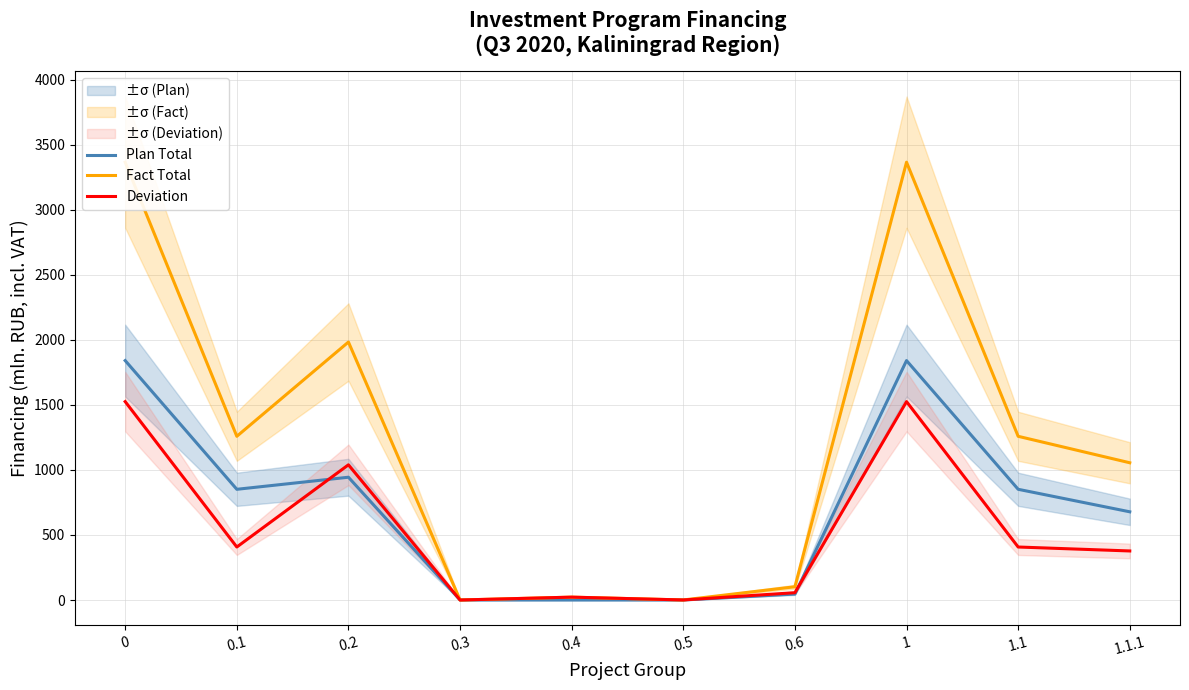

What is the highest value of the Deviation series?

1525.9